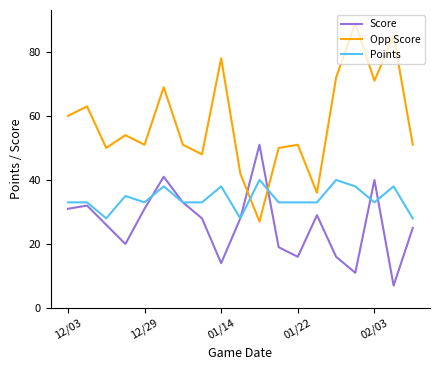

What is the highest value of the Opp Score series?

89